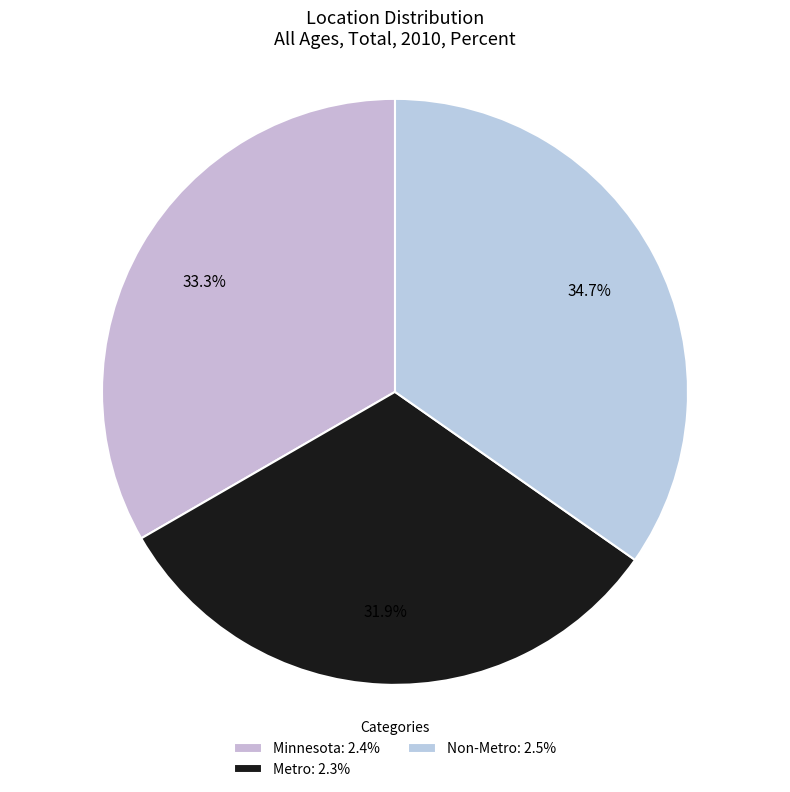

To the nearest percent, what is the average slice percentage?

33%